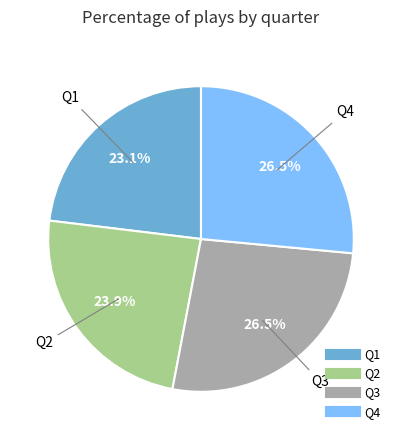

What is the total percentage of Q4 and Q2?

50.4%